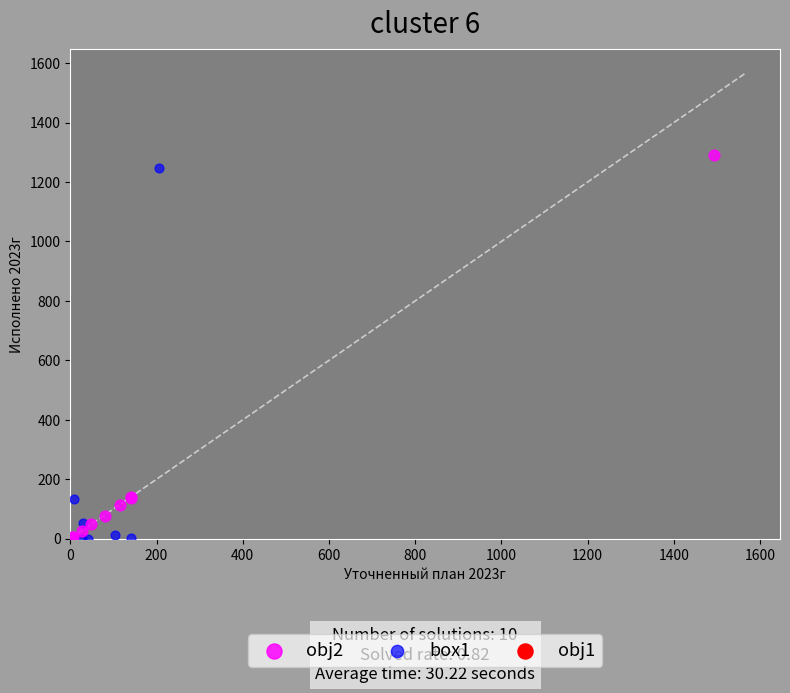

Which series has the widest spread of Y values?

obj2